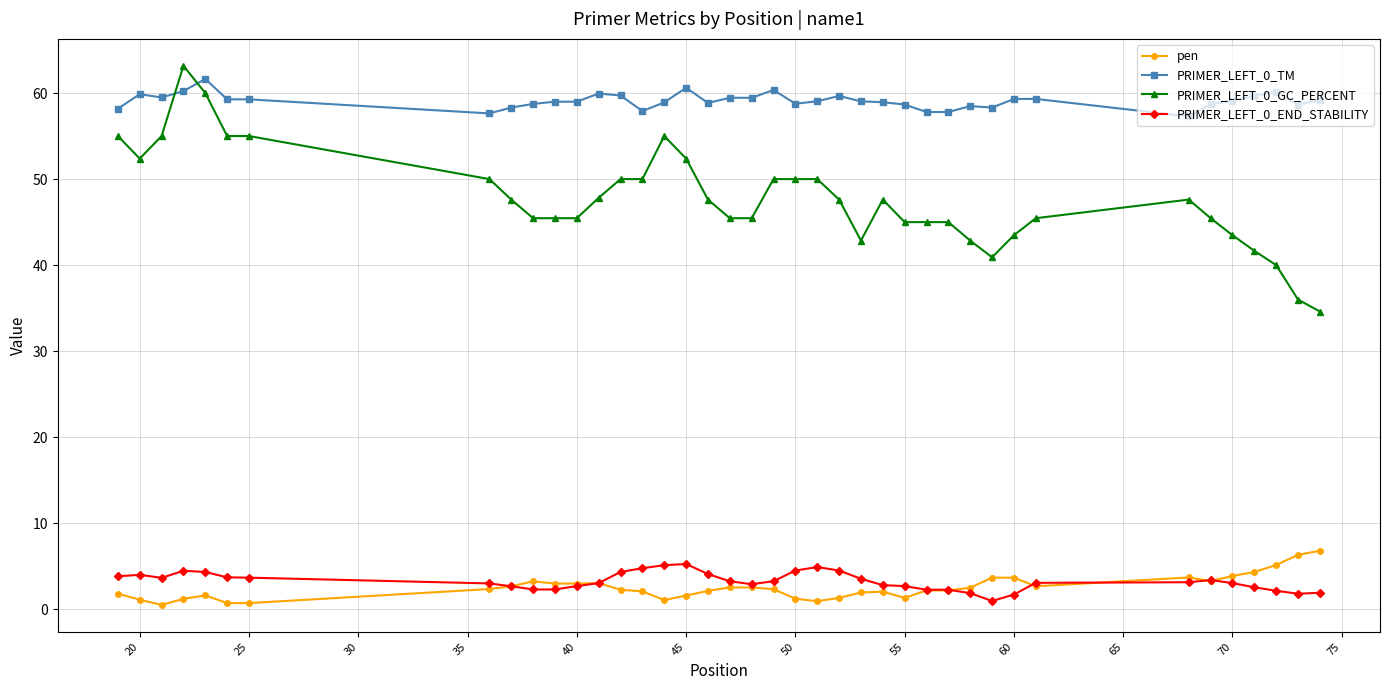

At how many categories does at least one series exceed 46?

40